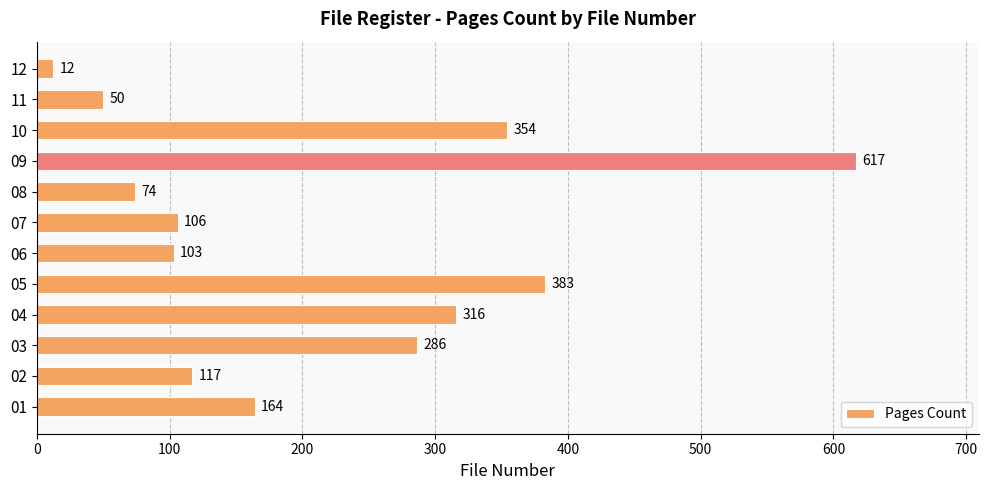

What is the ratio of the value at 07 to the value at 08?

1.4